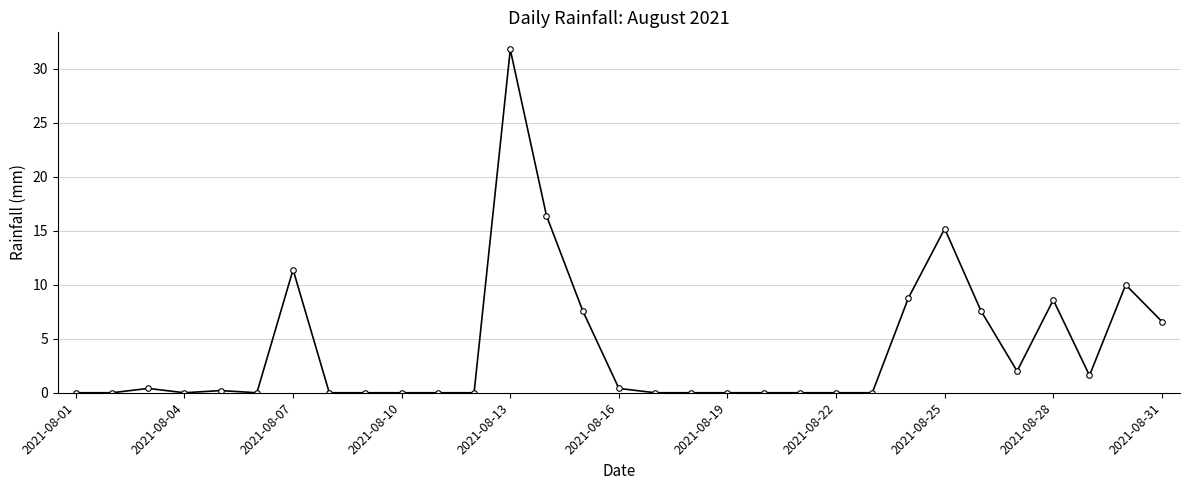

What is the sum of all values?

128.6